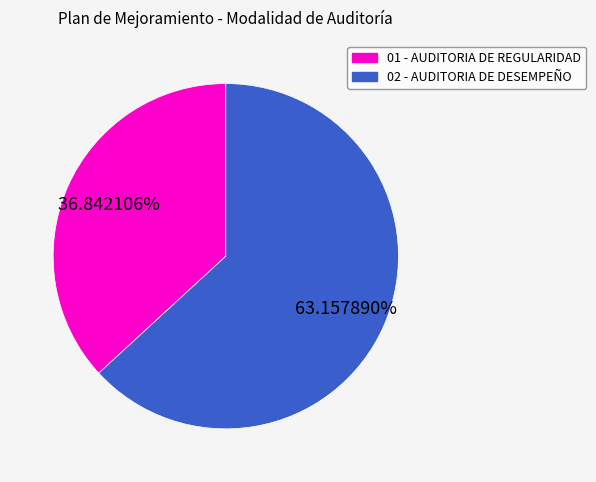

Does any single category account for the majority?

Yes